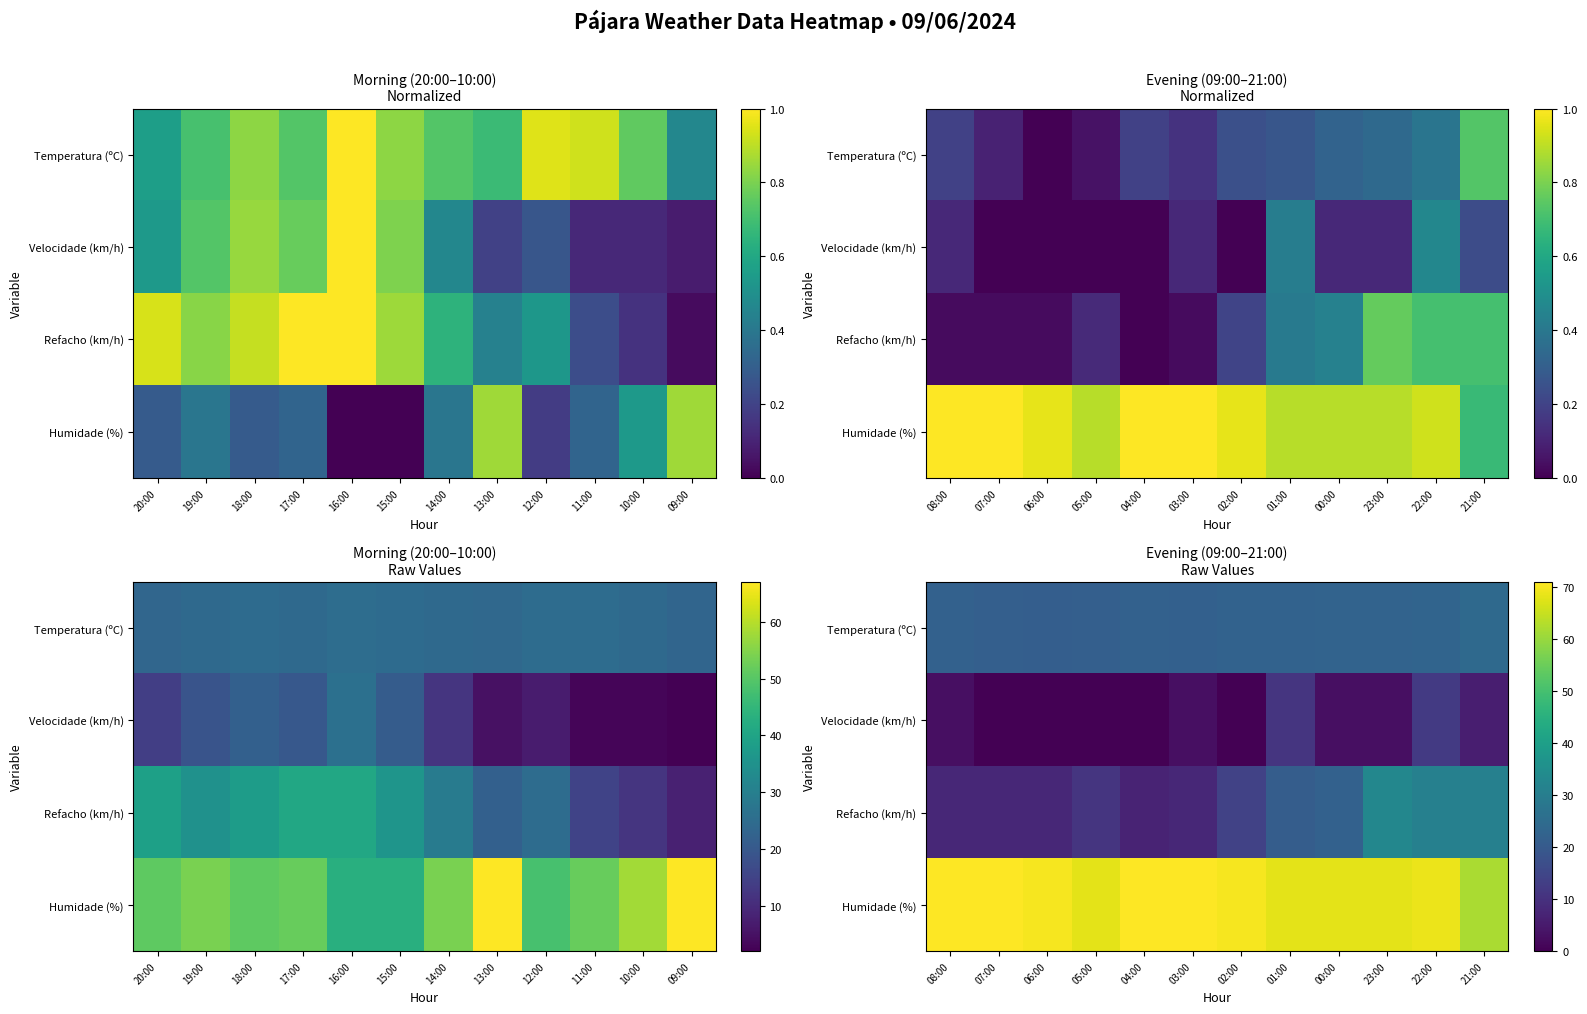

Between 01:00 and 22:00, which is larger?

22:00